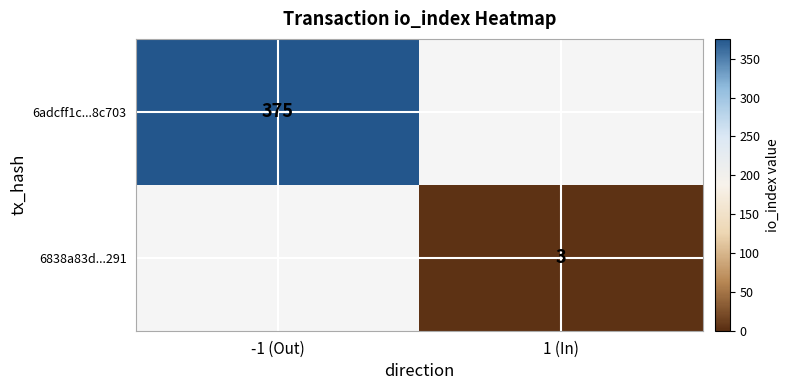

Is the value of 6adcff1c...8c703 at -1 (Out) greater than the value of 6838a83d...291 at 1 (In)?

Yes